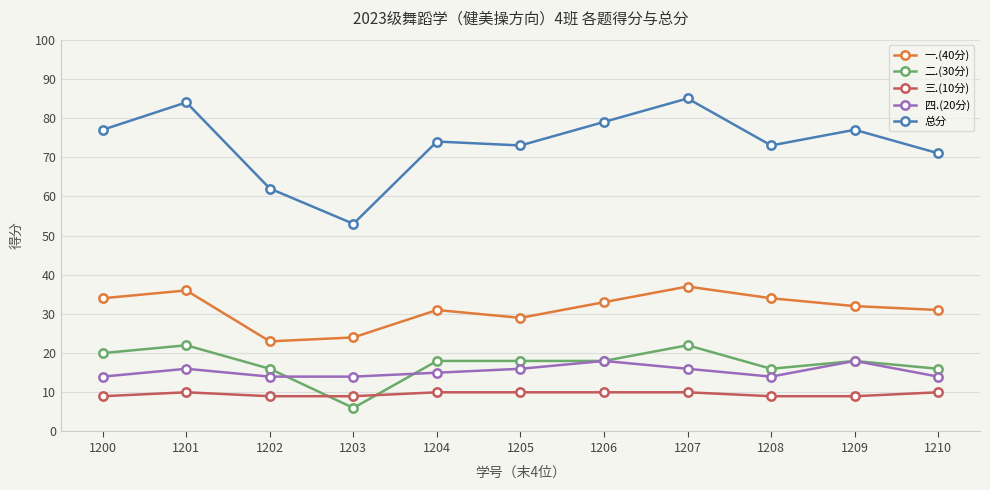

What value does the 一.(40分) series have at 1209, to the nearest 10?

30